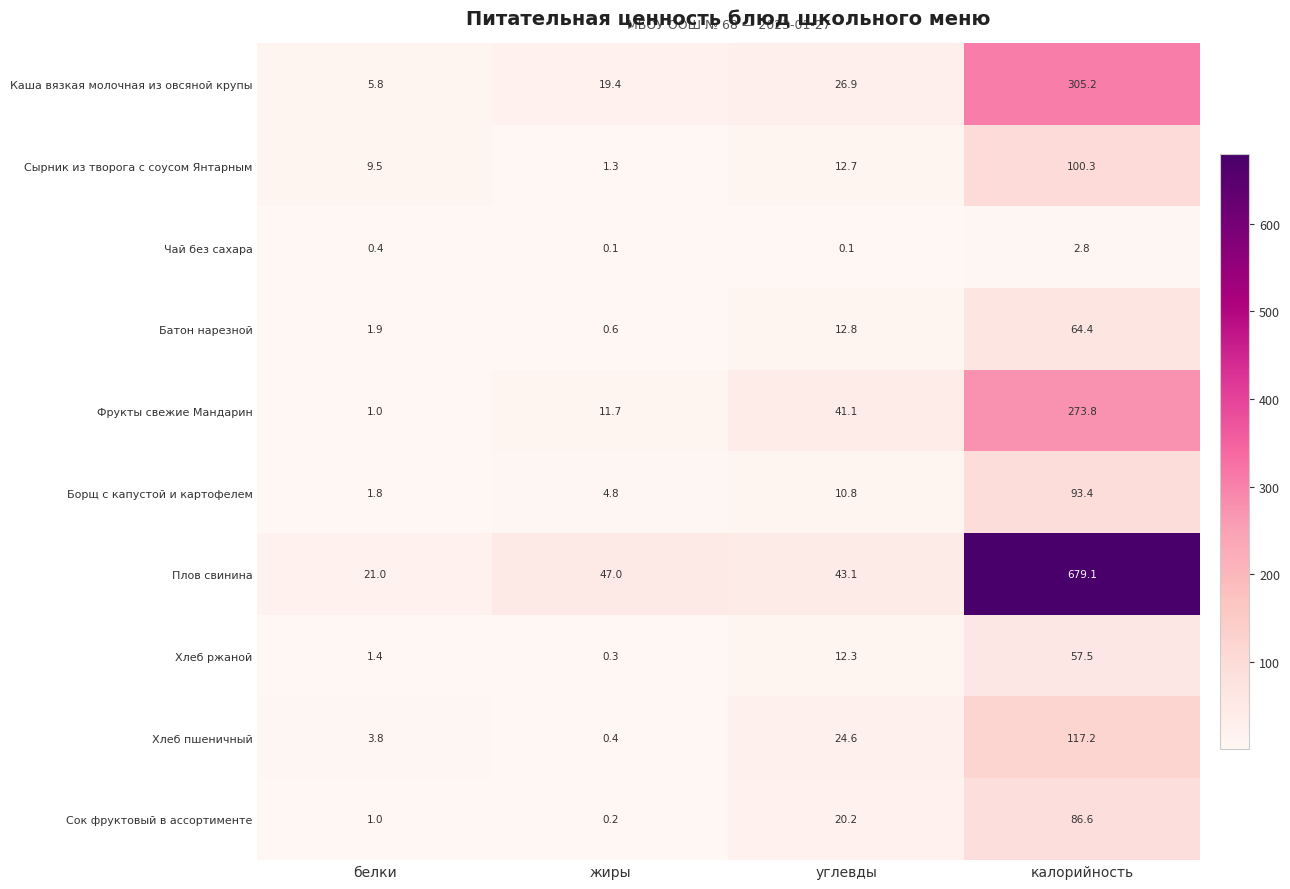

What is the difference between the maximum and minimum values in the Борщ с капустой и картофелем series?

91.6